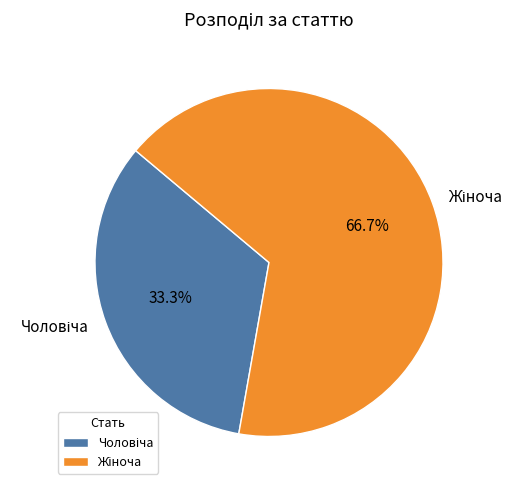

How many slices are in this pie chart?

2